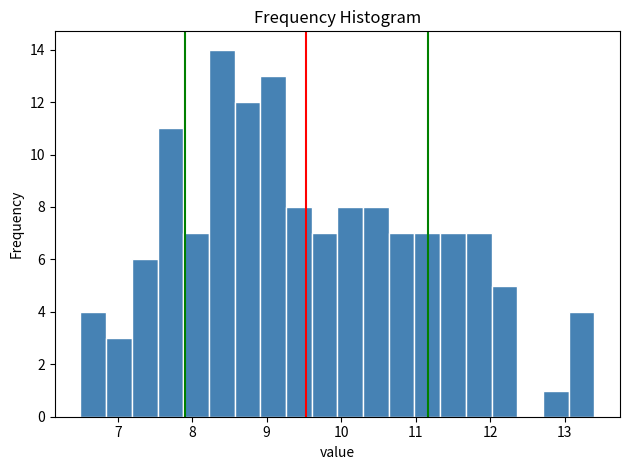

Read against the x-axis, roughly where is the centre of the tallest bar?

8.4